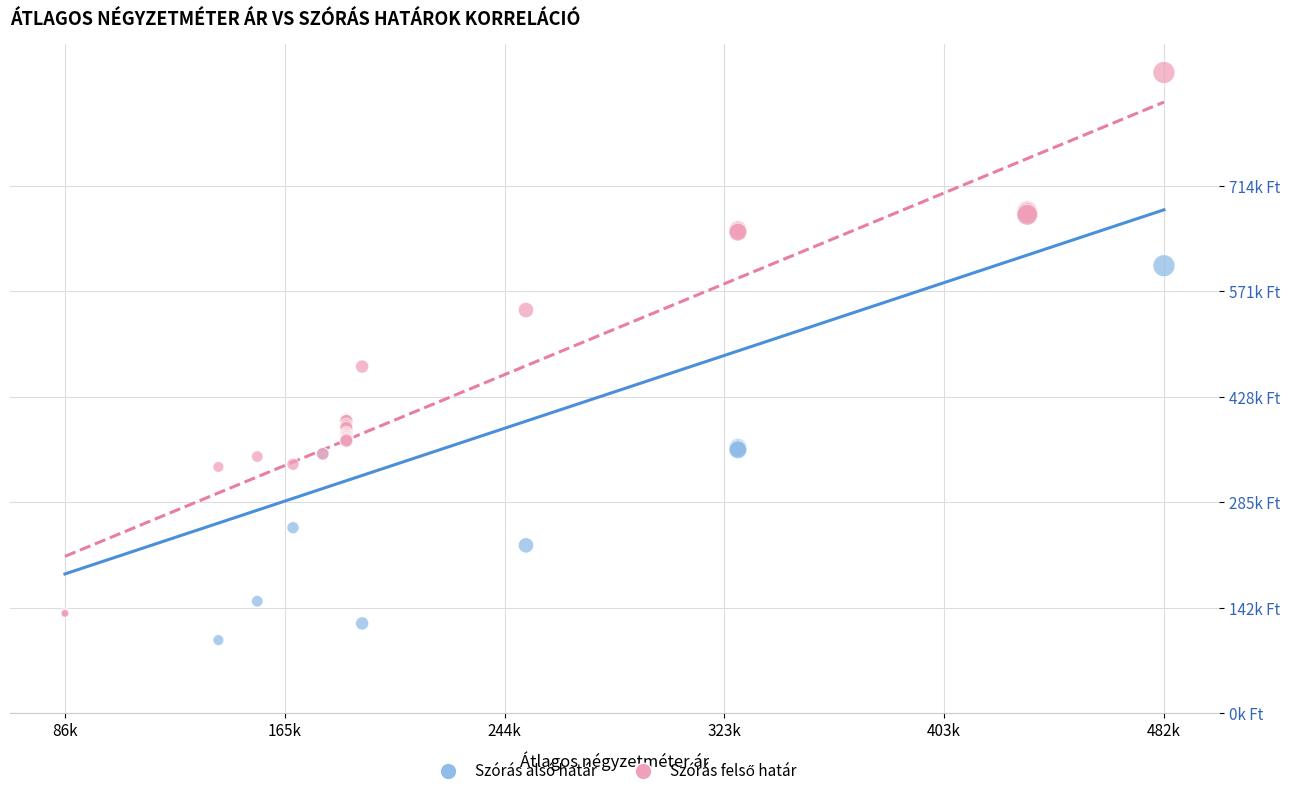

Which series reaches the minimum Y coordinate?

Szórás alsó határ